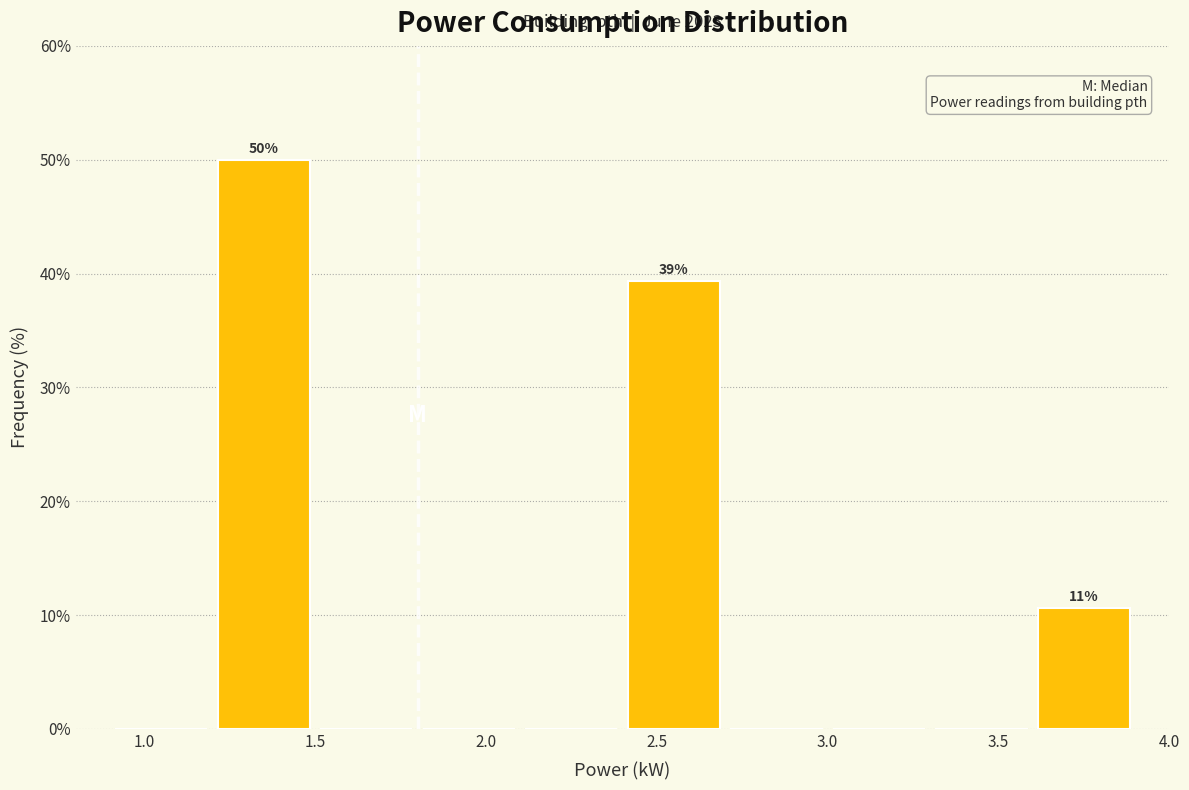

Which range on the x-axis has the tallest bar?

1.2 to 1.5